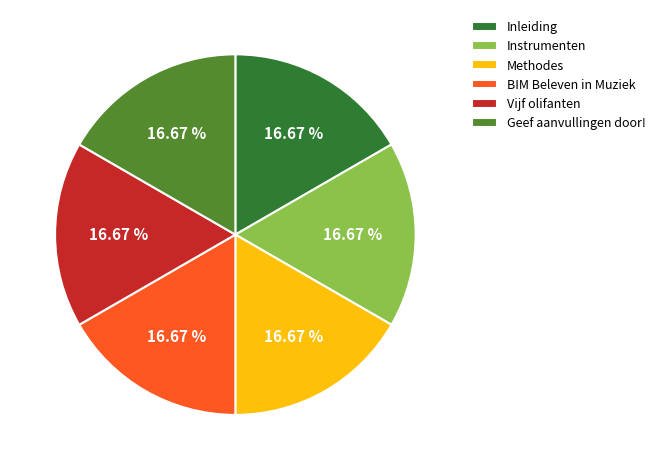

What is the ratio of the value at Geef aanvullingen door! to the value at Vijf olifanten?

1.0